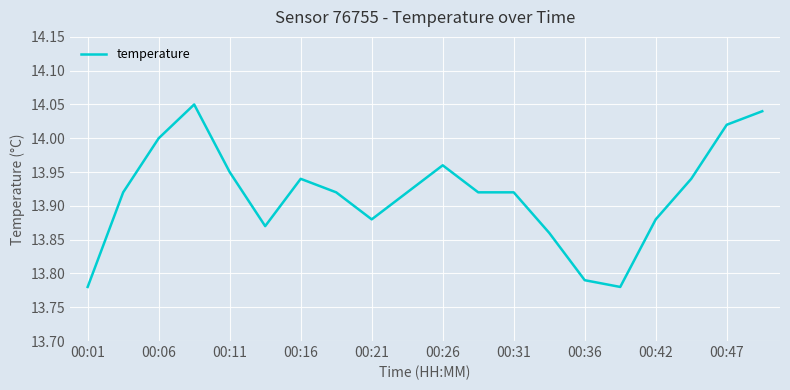

What is the difference between the maximum and minimum values?

0.3